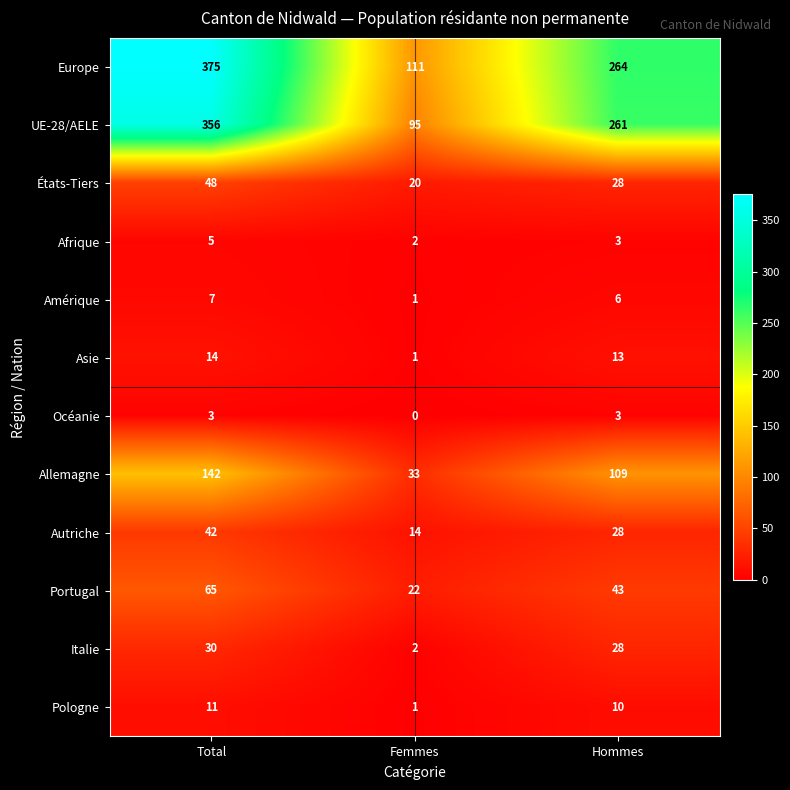

Count the number of data series in this chart.

12